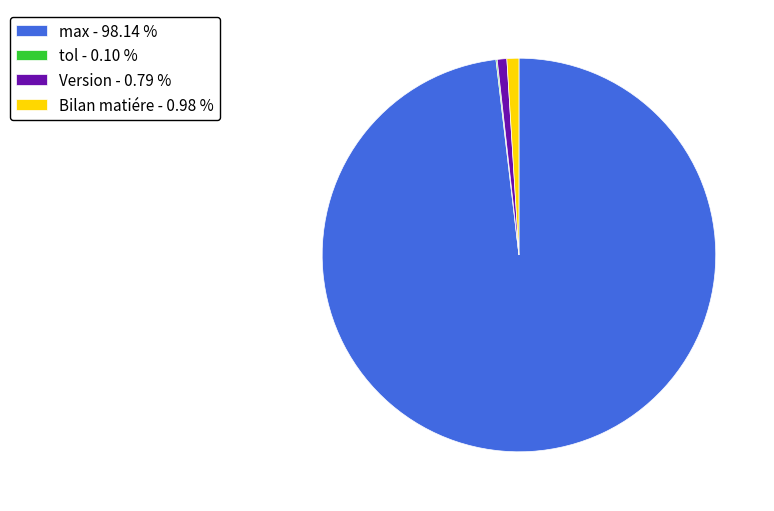

Do Bilan matiére - 0.98 % and max - 98.14 % together represent more than half of the pie?

Yes